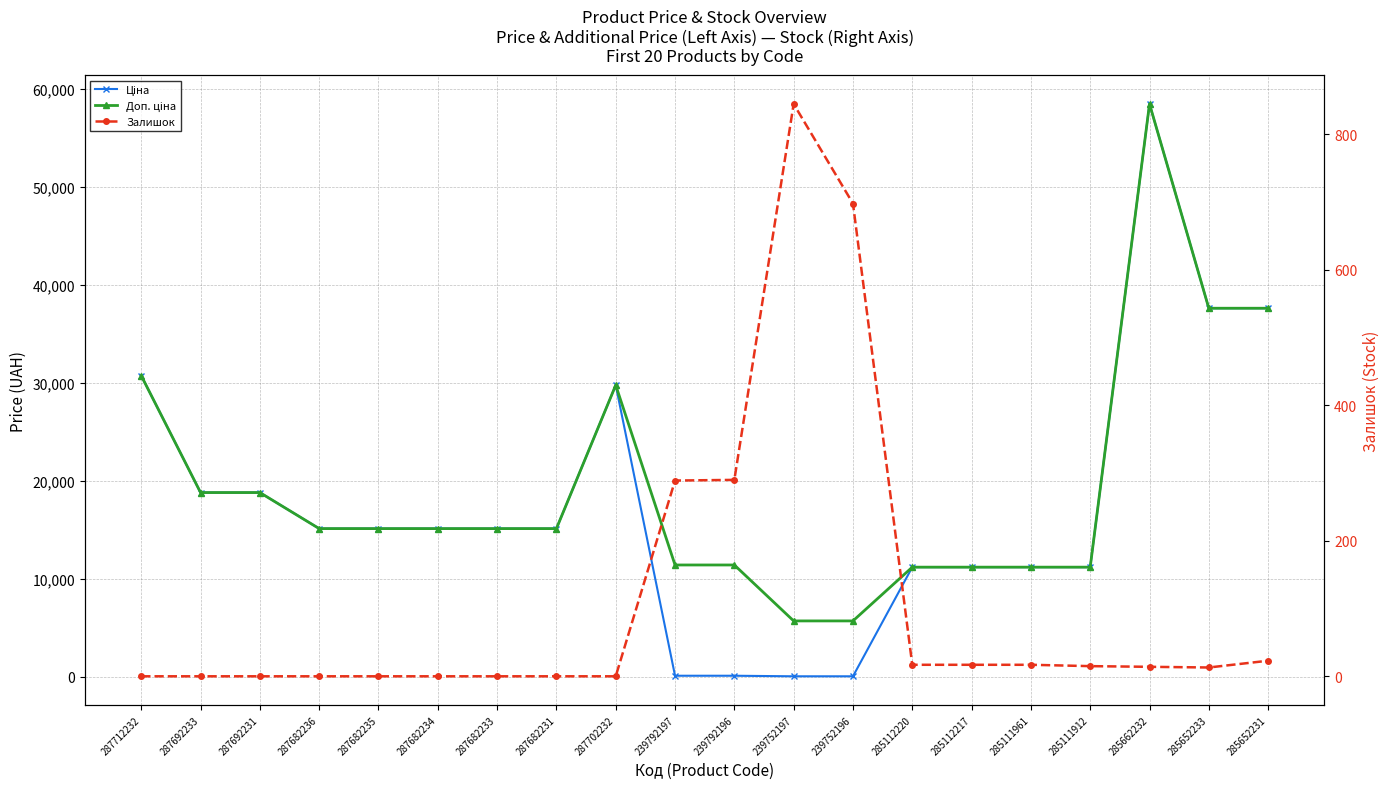

How many lines are shown in the chart?

3